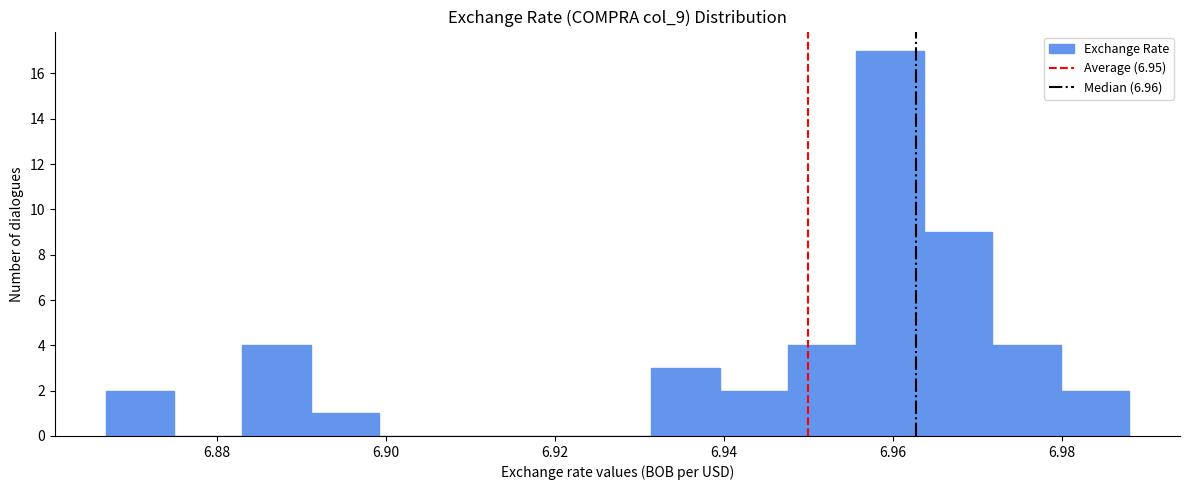

How tall is the bar that spans 6.940 to 6.948 on the x-axis? Neither the bar edges nor the heights are printed on the chart, so give them approximately, as read against the axes.

2